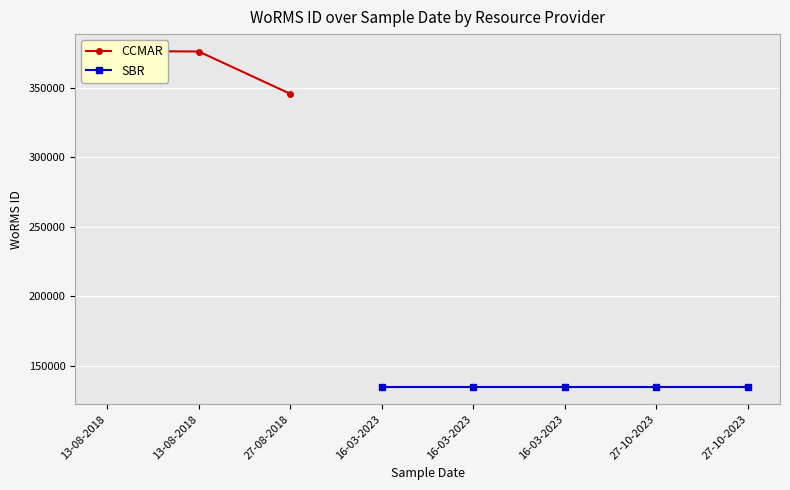

What is the sum of all values?

1097838